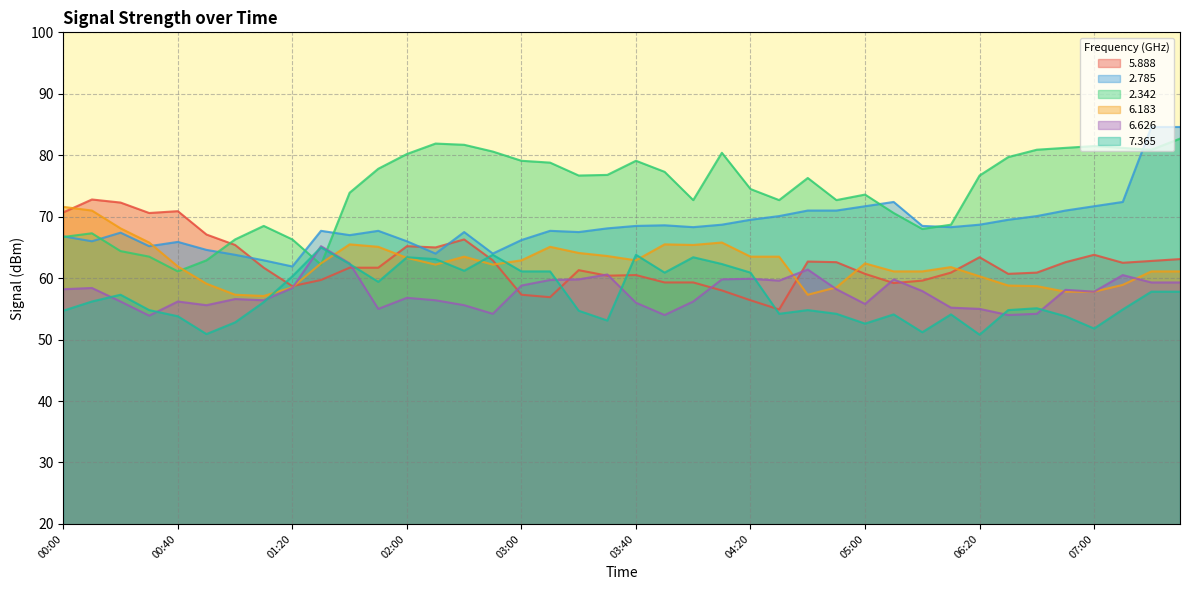

The value of 7.365 at 01:00 is 52.8. True or false?

True